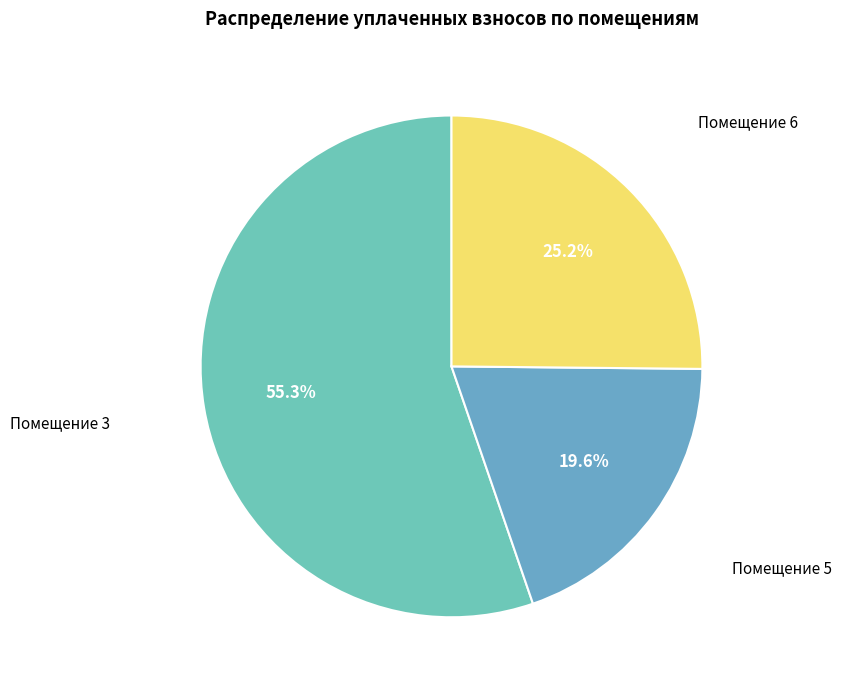

Which category accounts for the majority?

Помещение 3